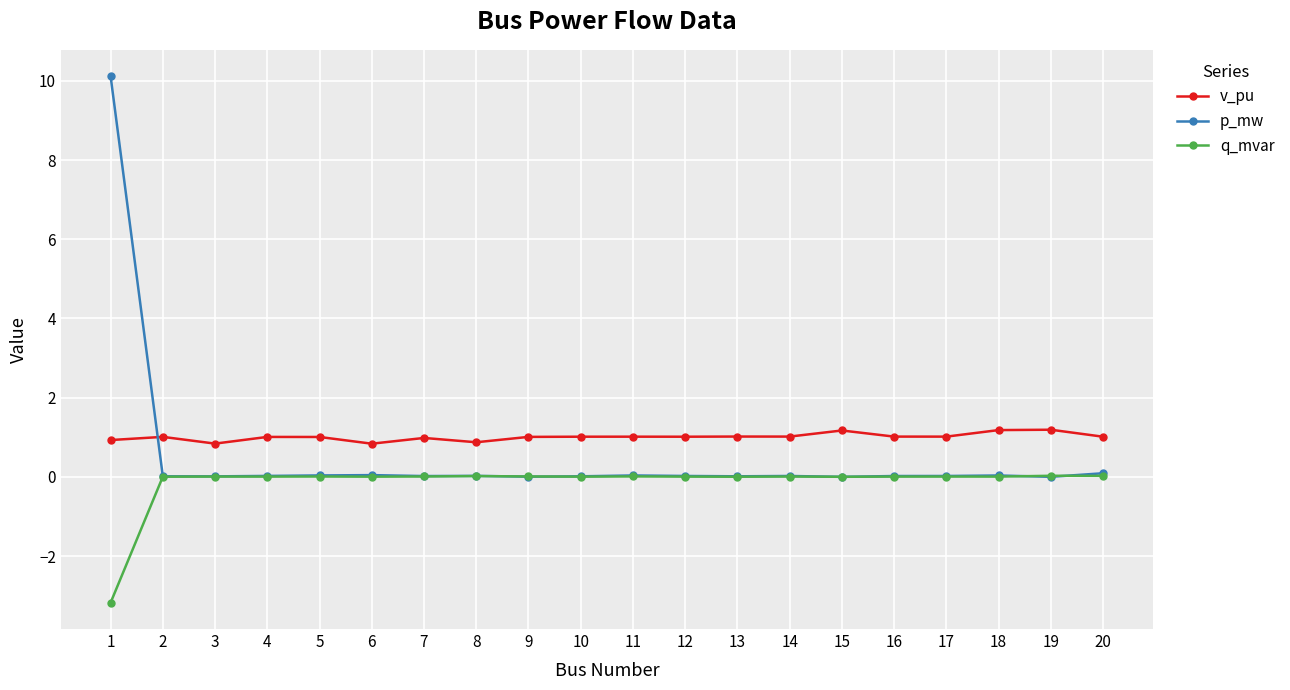

Which series has the largest range (max minus min)?

p_mw